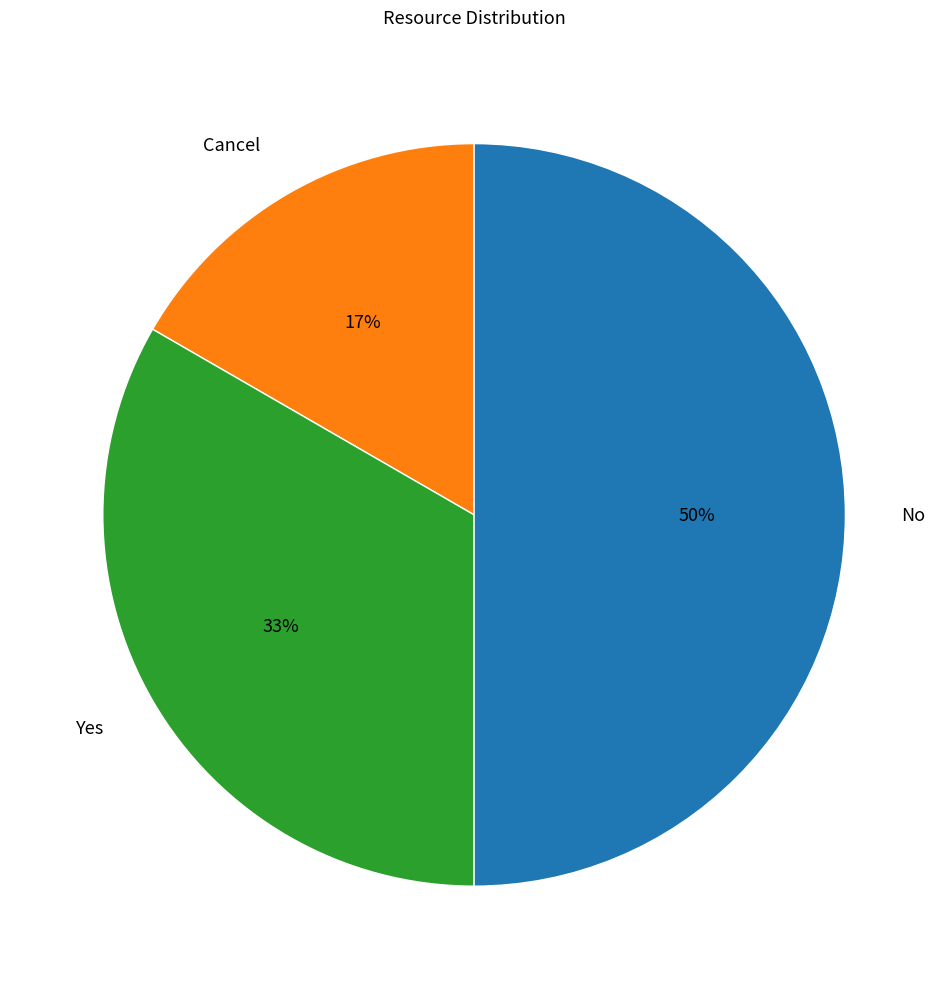

Rank the categories by value from highest to lowest.

No, Yes, Cancel